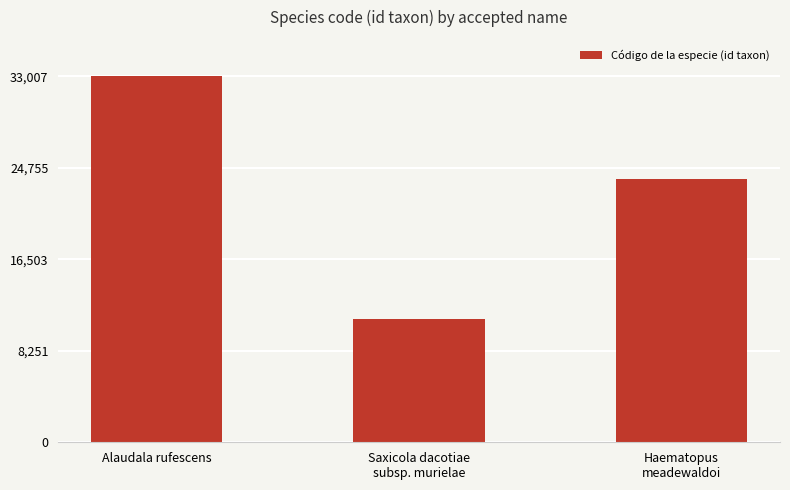

Approximately how many times larger is the value at Haematopus
meadewaldoi compared to Alaudala rufescens?

0.7